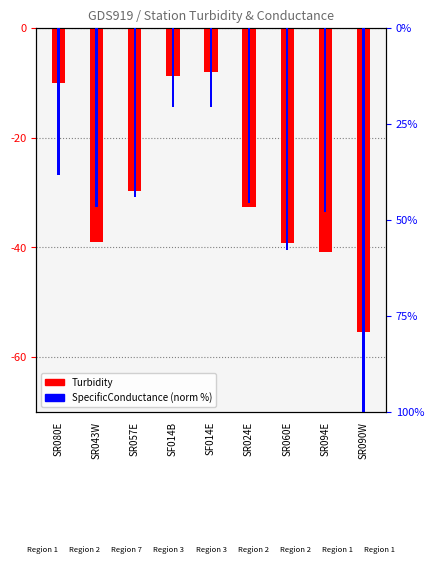

What is the label of the 7th bar from the right?

SR057E